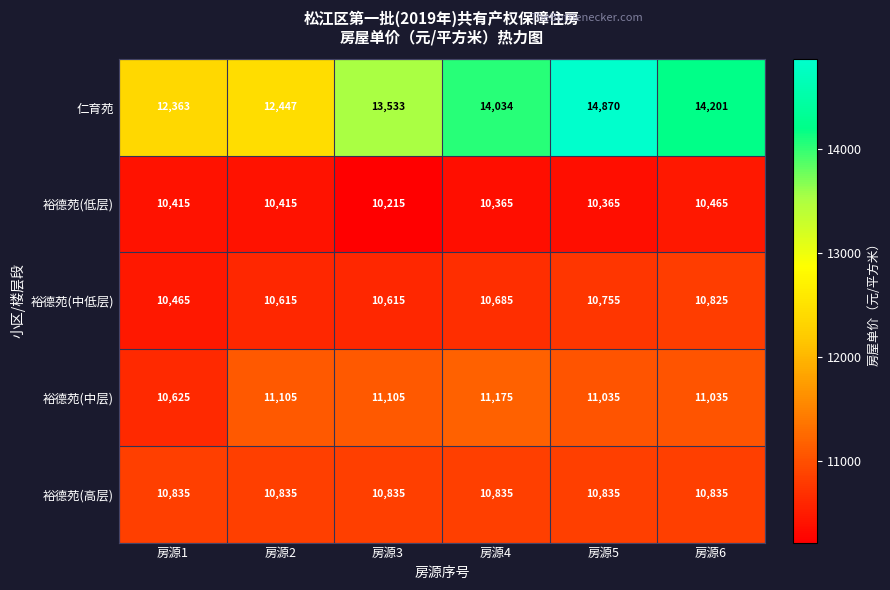

At 房源5, list the series in order from largest to smallest.

仁育苑, 裕德苑(中层), 裕德苑(高层), 裕德苑(中低层), 裕德苑(低层)